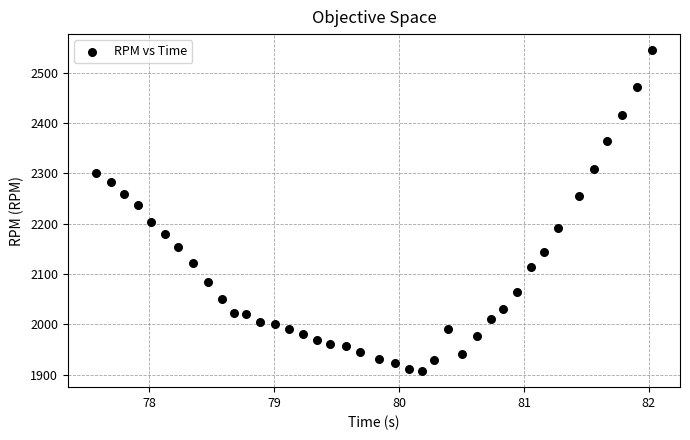

What Y value in the scatter plot is closest to 2226?

2238